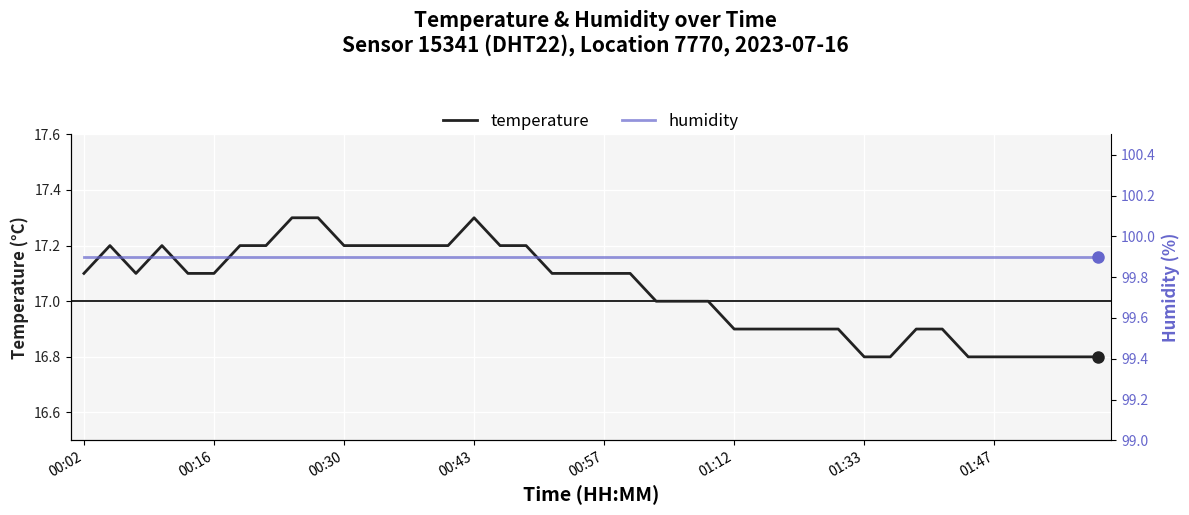

Is it true that temperature equals 7.6 at 00:57?

False